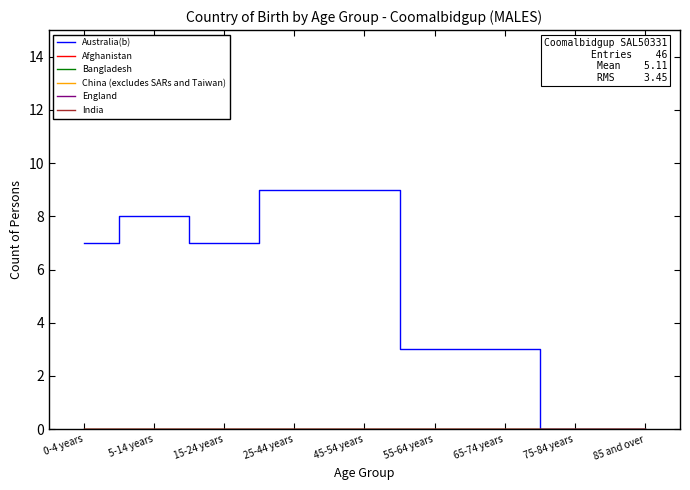

Reading left to right, extract all data points from this chart.

Australia(b): 0-4 years=7	5-14 years=8	15-24 years=7	25-44 years=9	45-54 years=9	55-64 years=3	65-74 years=3	75-84 years=0	85 and over=0
Afghanistan: 0-4 years=0	5-14 years=0	15-24 years=0	25-44 years=0	45-54 years=0	55-64 years=0	65-74 years=0	75-84 years=0	85 and over=0
Bangladesh: 0-4 years=0	5-14 years=0	15-24 years=0	25-44 years=0	45-54 years=0	55-64 years=0	65-74 years=0	75-84 years=0	85 and over=0
China (excludes SARs and Taiwan): 0-4 years=0	5-14 years=0	15-24 years=0	25-44 years=0	45-54 years=0	55-64 years=0	65-74 years=0	75-84 years=0	85 and over=0
England: 0-4 years=0	5-14 years=0	15-24 years=0	25-44 years=0	45-54 years=0	55-64 years=0	65-74 years=0	75-84 years=0	85 and over=0
India: 0-4 years=0	5-14 years=0	15-24 years=0	25-44 years=0	45-54 years=0	55-64 years=0	65-74 years=0	75-84 years=0	85 and over=0